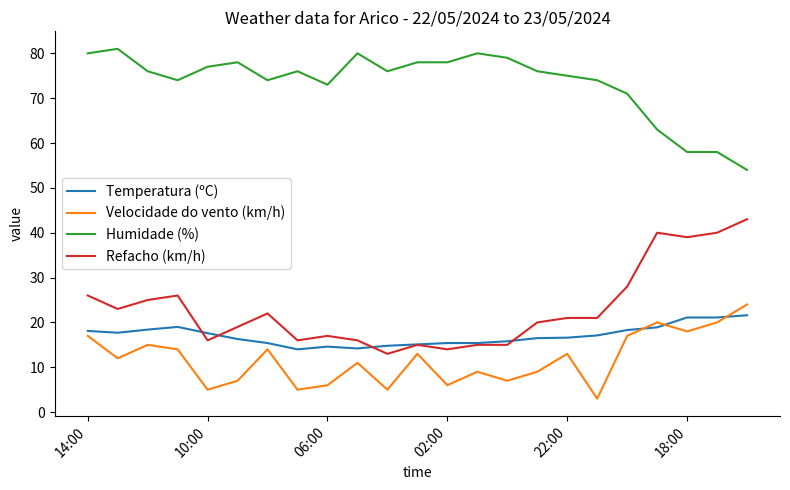

True or false: Humidade (%) and Temperatura (ºC) cross at least once.

False